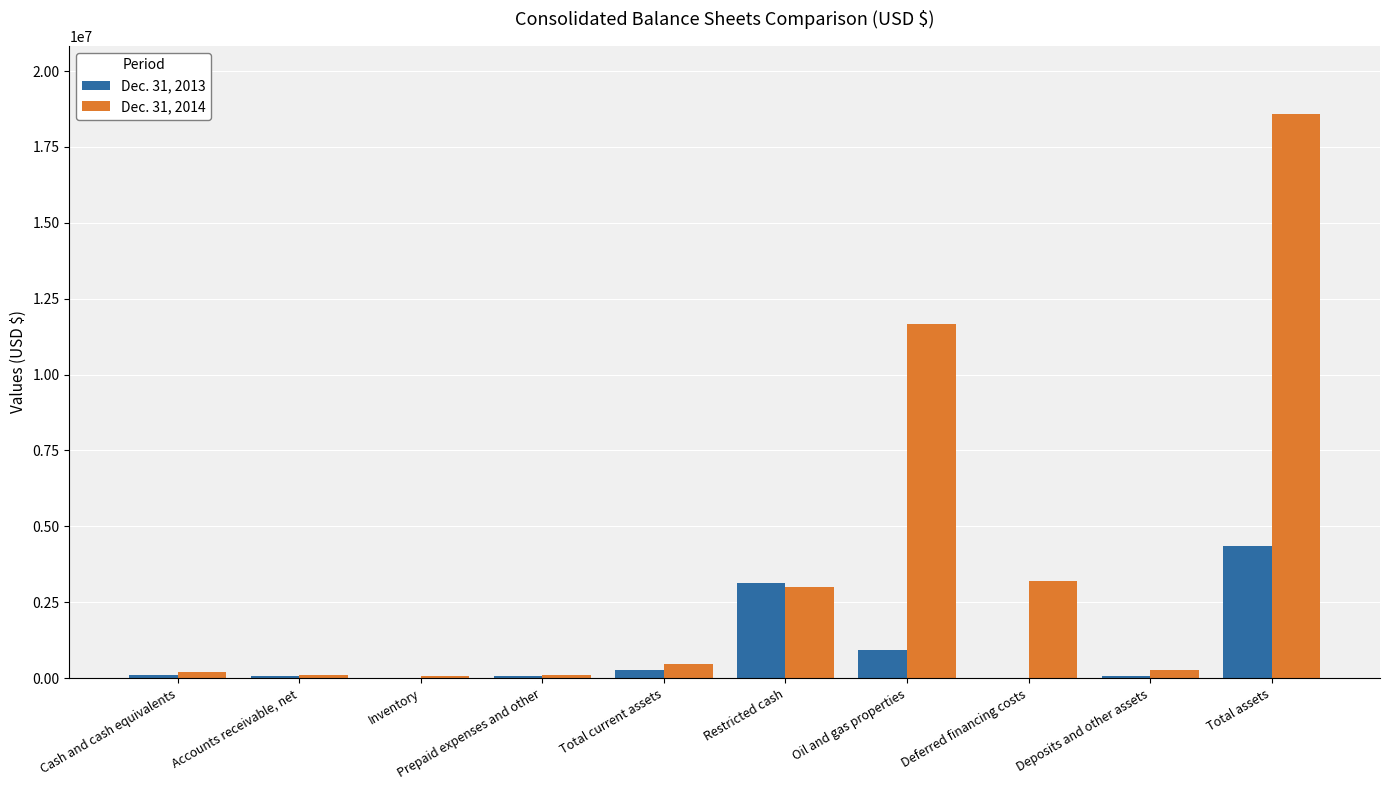

Is it true that Dec. 31, 2014 equals 1957948 at Deferred financing costs?

False